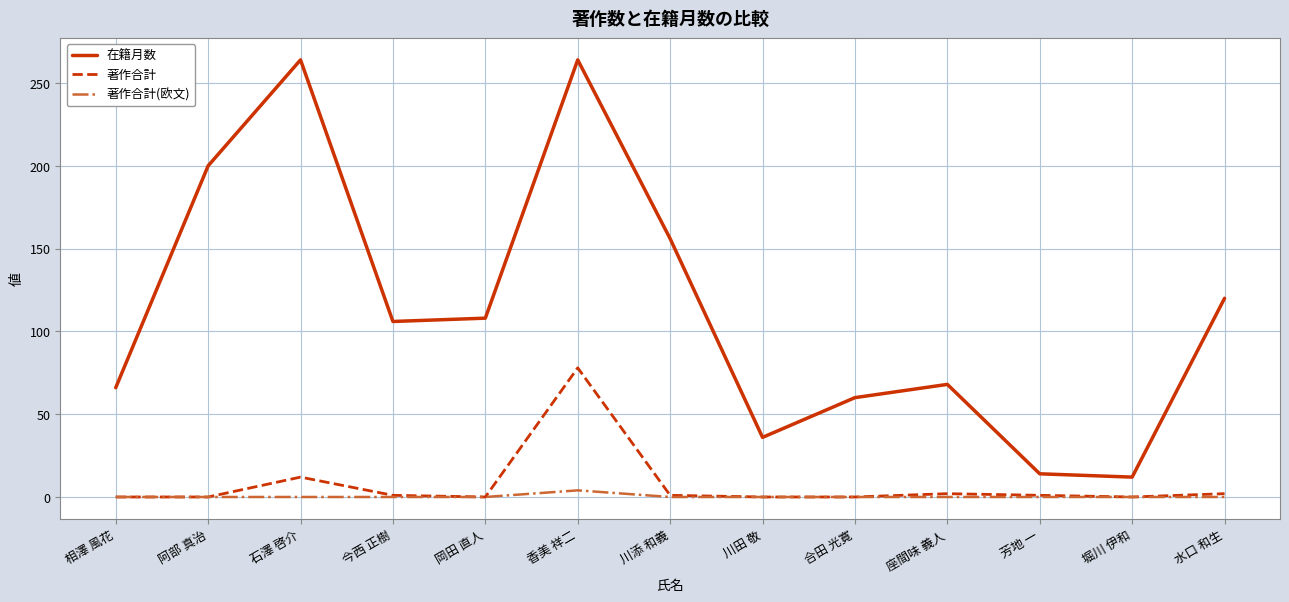

At which label is 著作合計 closest to 39?

石澤 啓介